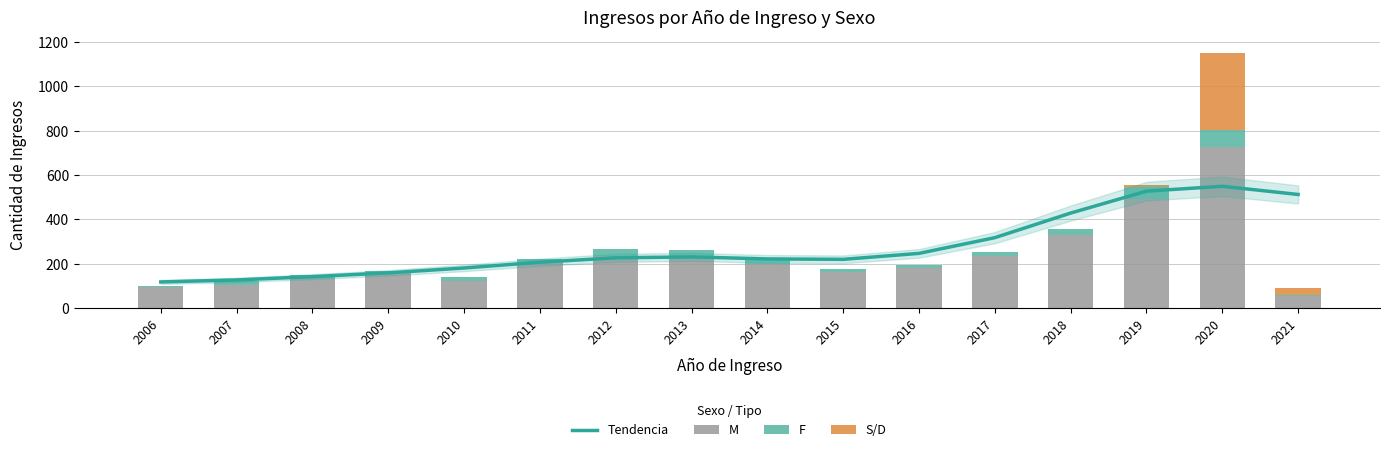

How many data points in Tendencia are above 226?

7